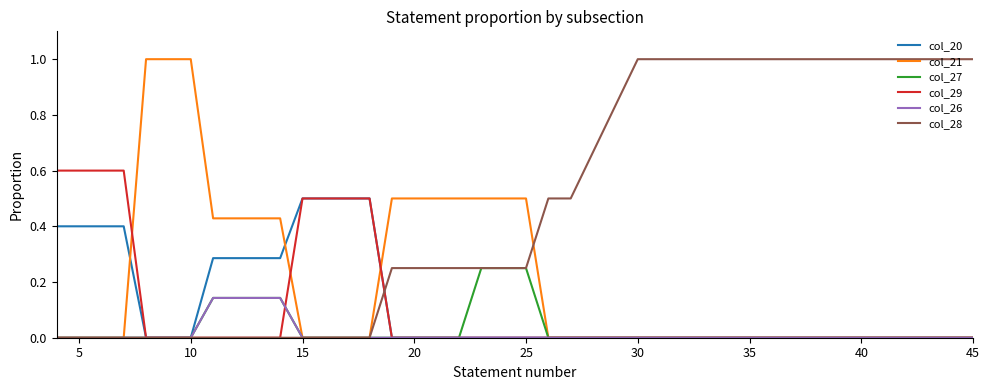

After their last crossing, which series has the higher values: col_20 or col_28?

col_28